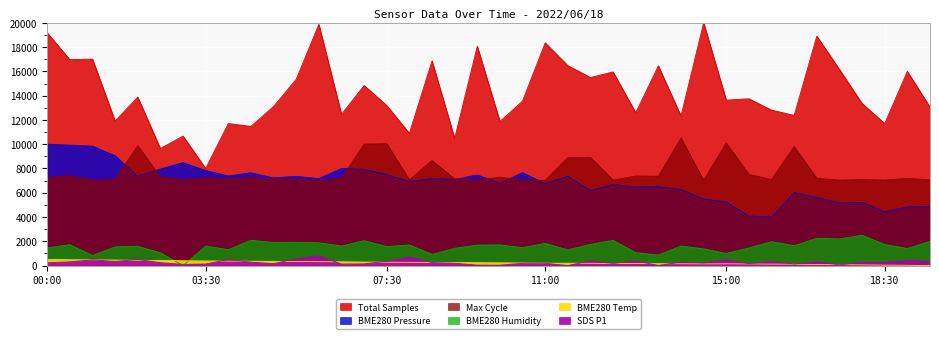

At which label does Samples reach its minimum?

03:30